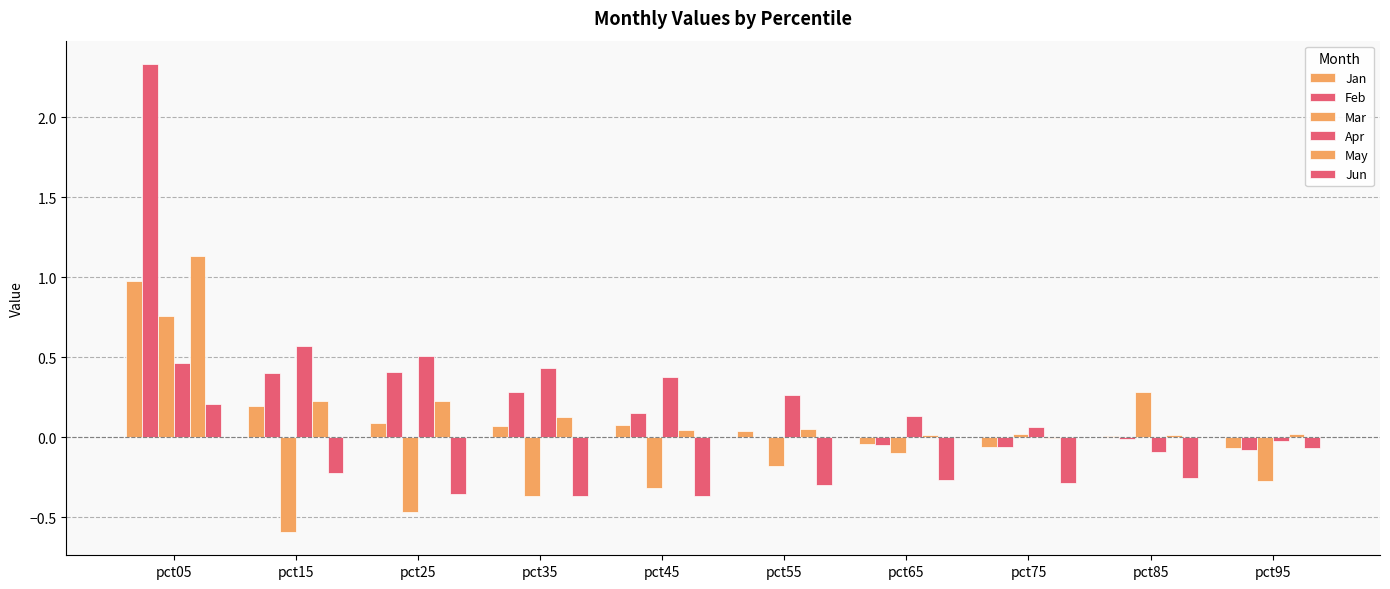

How many data points does each series have?

10